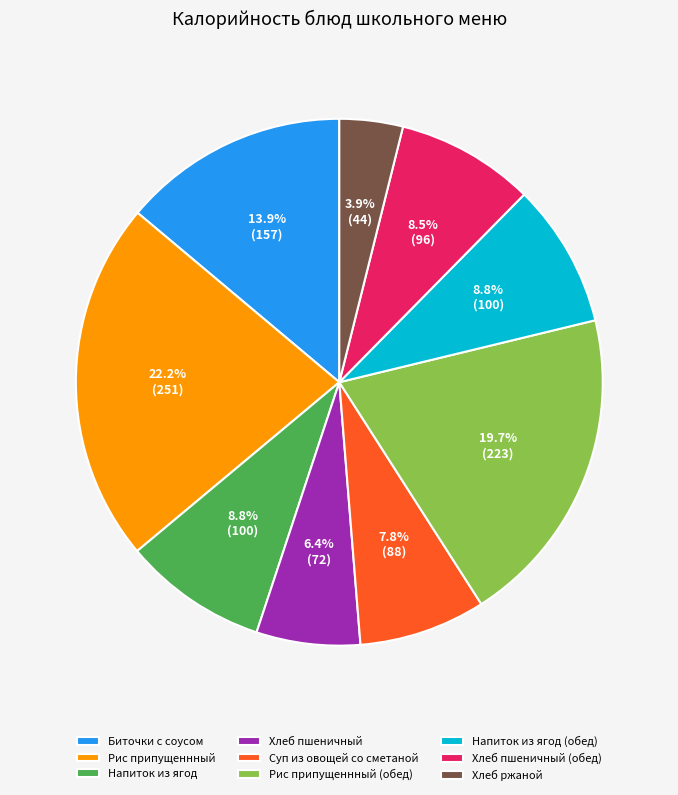

What is the ratio of the value at Суп из овощей со сметаной to the value at Хлеб пшеничный (обед)?

0.9